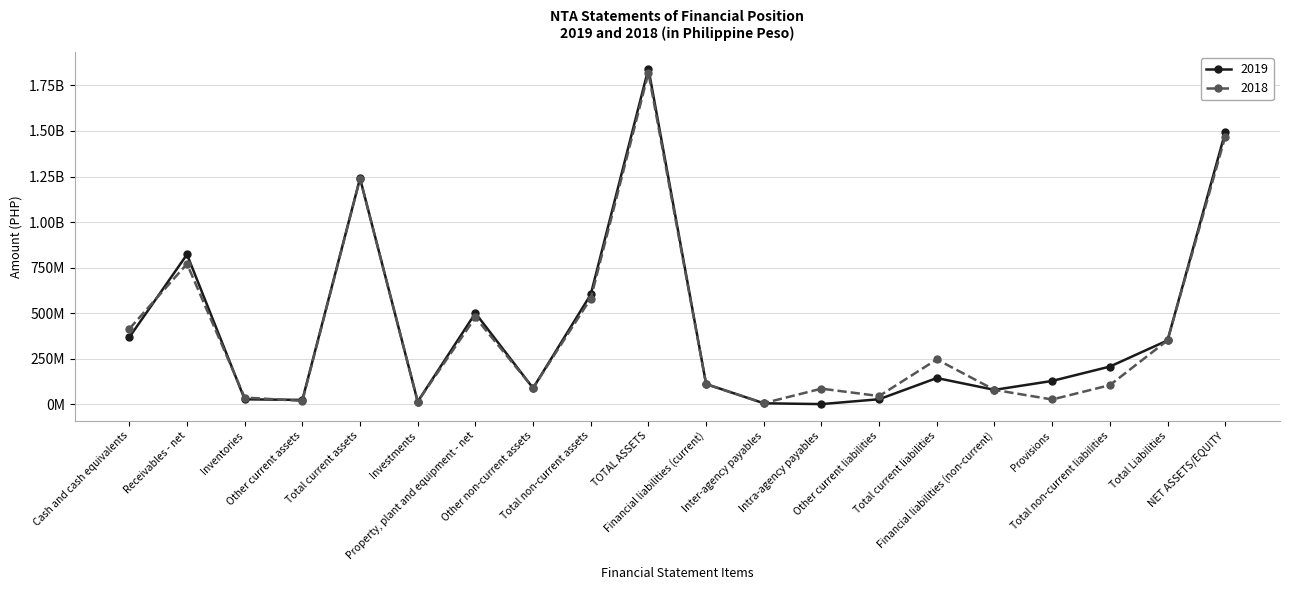

What are all the series names shown in the legend?

2019, 2018